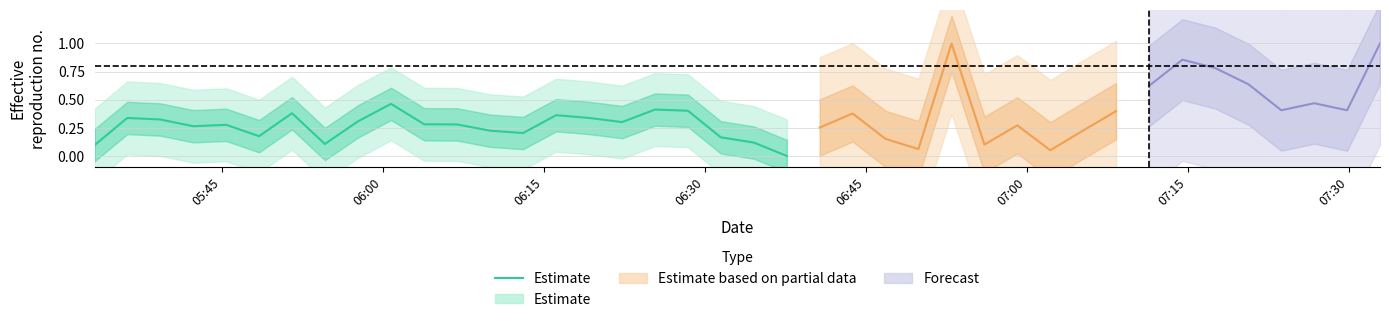

What is the difference between the maximum and minimum values?

0.5